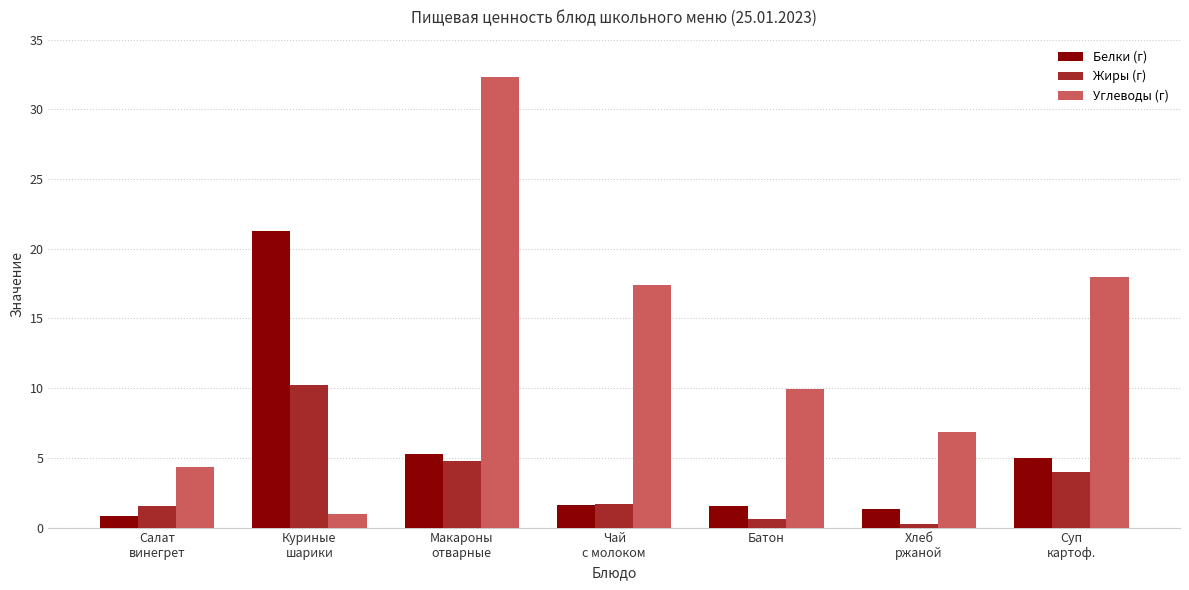

Which series has the largest range (max minus min)?

Углеводы (г)